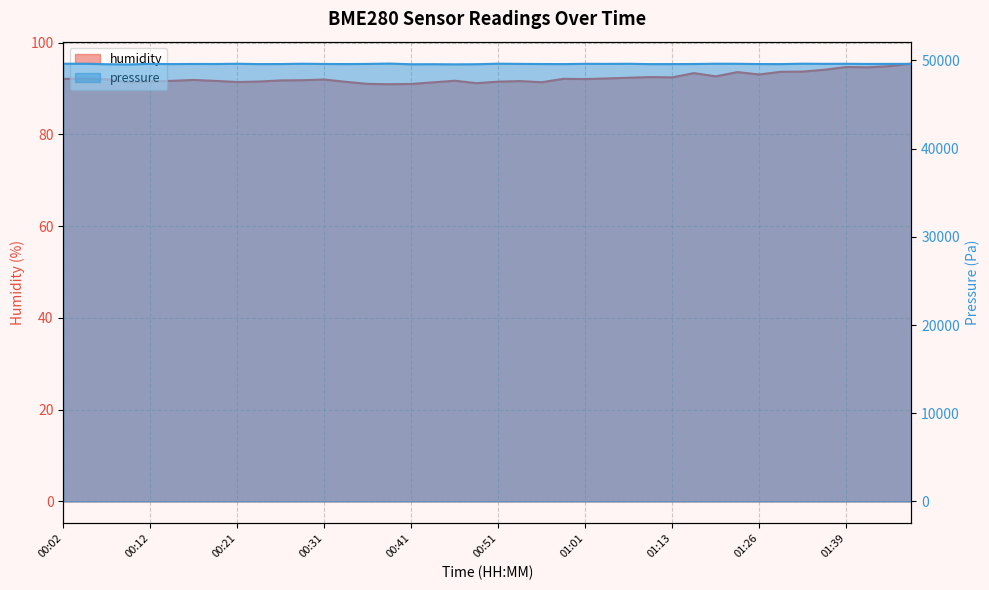

In humidity, how many points are higher than both neighbors (excluding endpoints)?

10